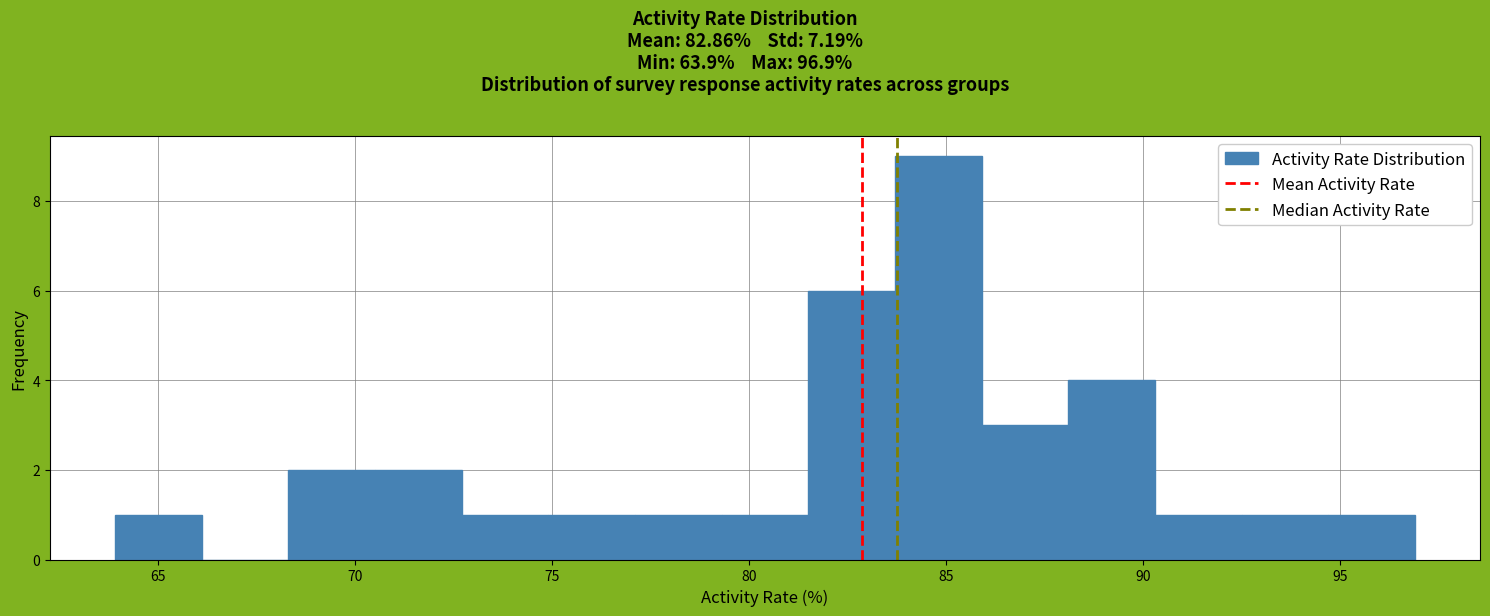

Reading left to right, list every bar in this chart as the range it spans on the x-axis followed by its height. Neither the bar edges nor the heights are printed on the chart, so give them approximately, as read against the axes.

63.9 to 66.1: 1
66.1 to 68.3: 0
68.3 to 70.5: 2
70.5 to 72.7: 2
72.7 to 74.9: 1
74.9 to 77.1: 1
77.1 to 79.3: 1
79.3 to 81.5: 1
81.5 to 83.7: 6
83.7 to 85.9: 9
85.9 to 88.1: 3
88.1 to 90.3: 4
90.3 to 92.5: 1
92.5 to 94.7: 1
94.7 to 96.9: 1